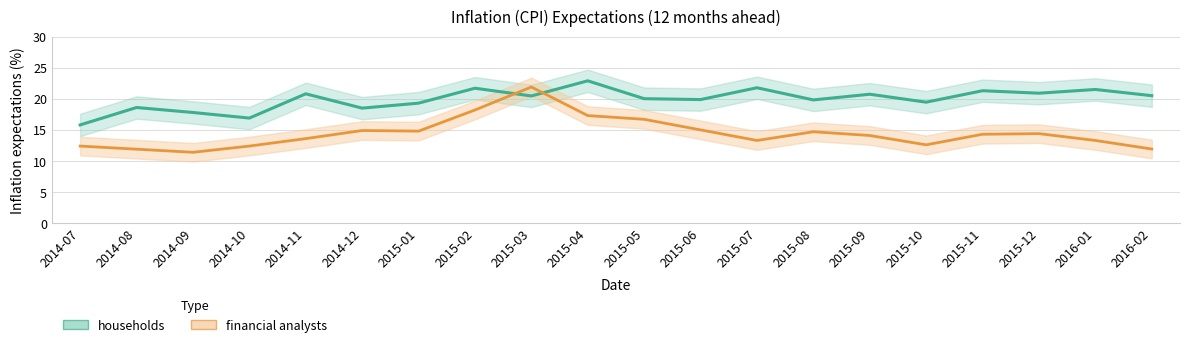

After their last crossing, which series has the higher values: households or financial analysts?

households